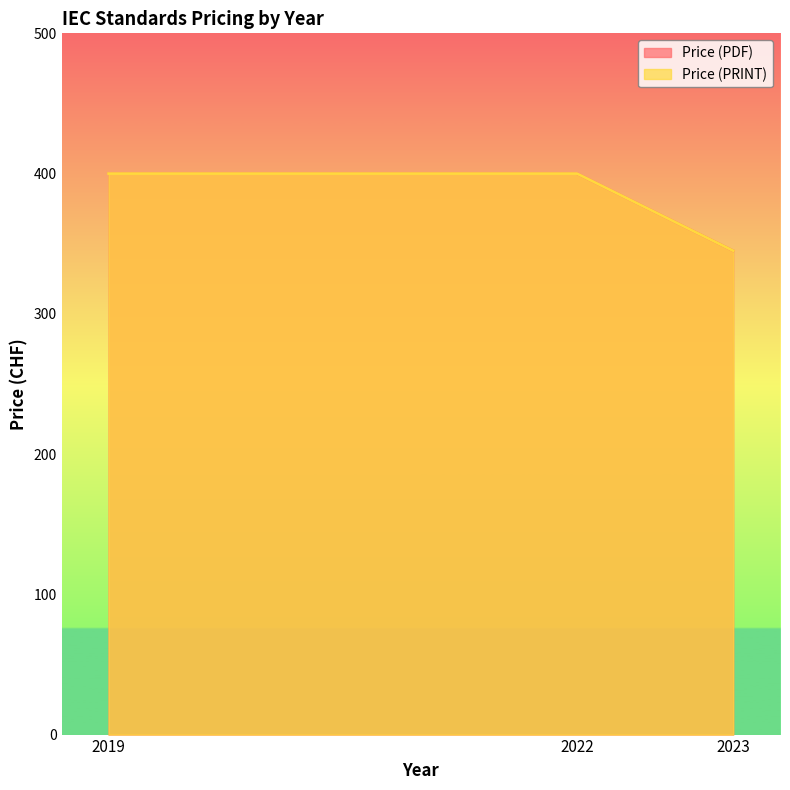

Between 2023 and 2022, which is larger?

2022